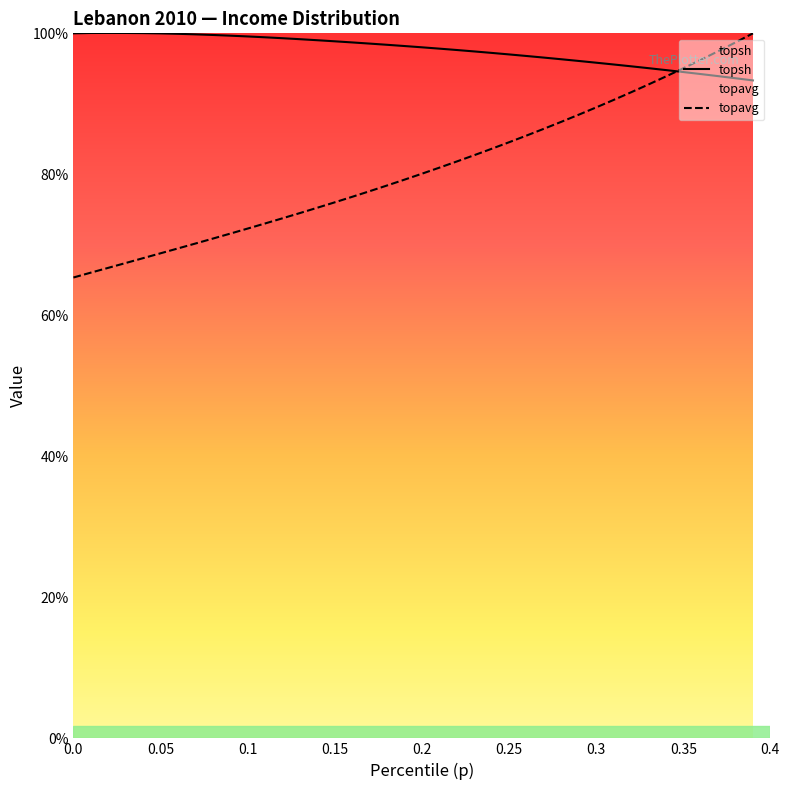

What is the sum of all topavg values?

32.3